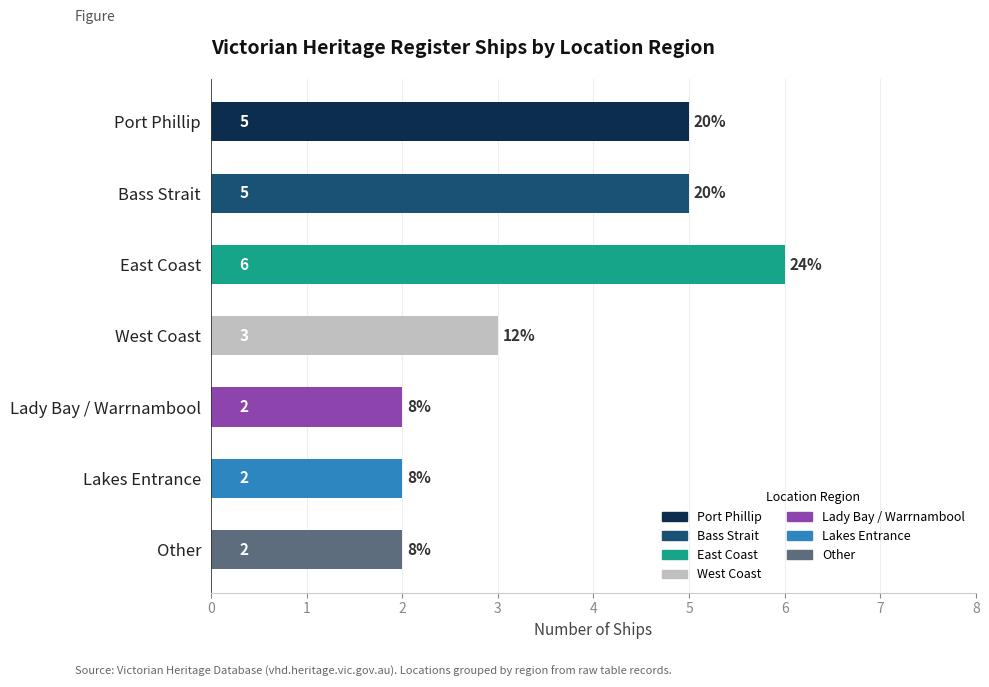

Which category has the highest value across all series?

East Coast